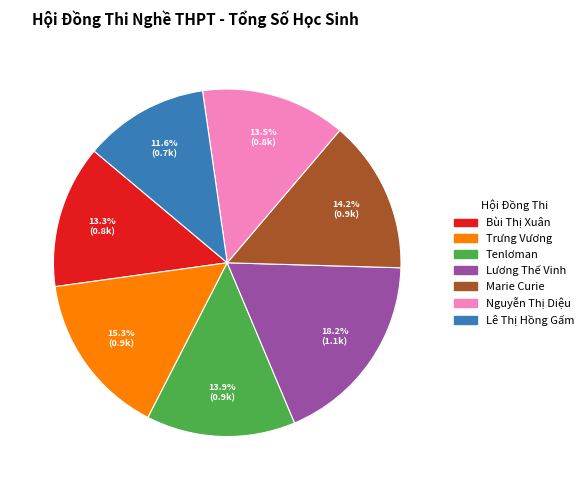

The Lê Thị Hồng Gấm slice represents 4% of the pie. True or false?

False